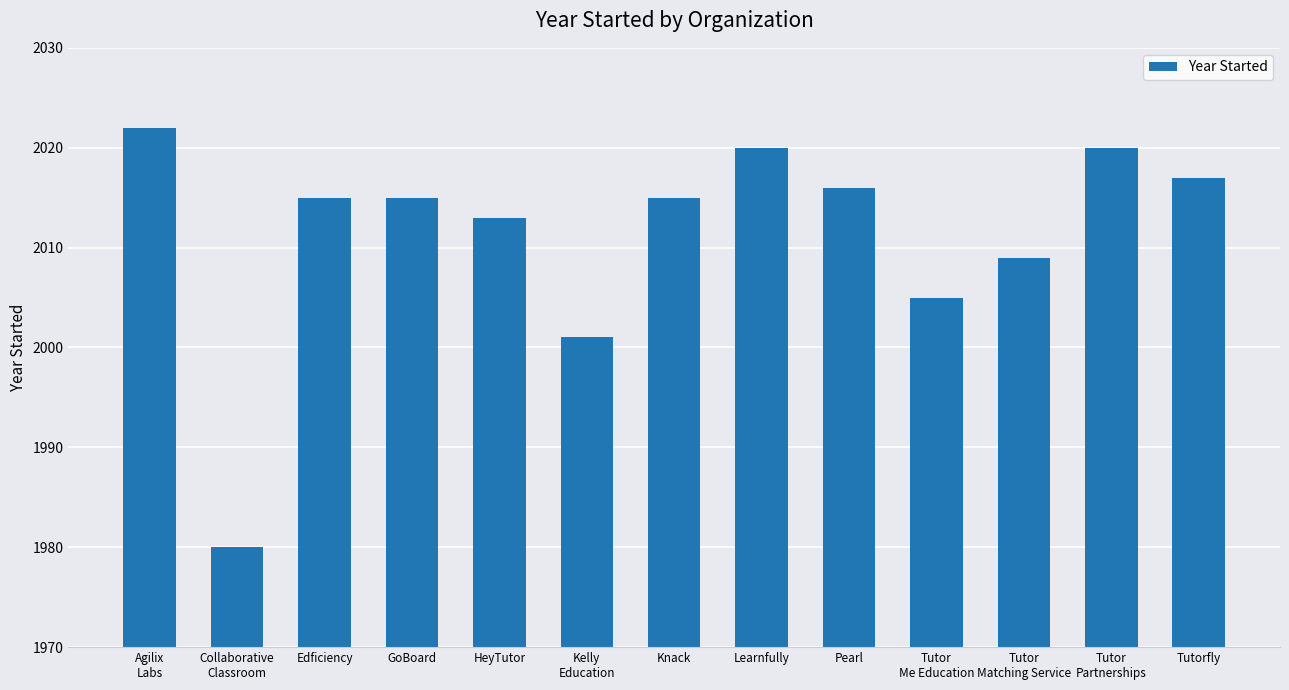

What is the difference between the maximum and minimum values?

42